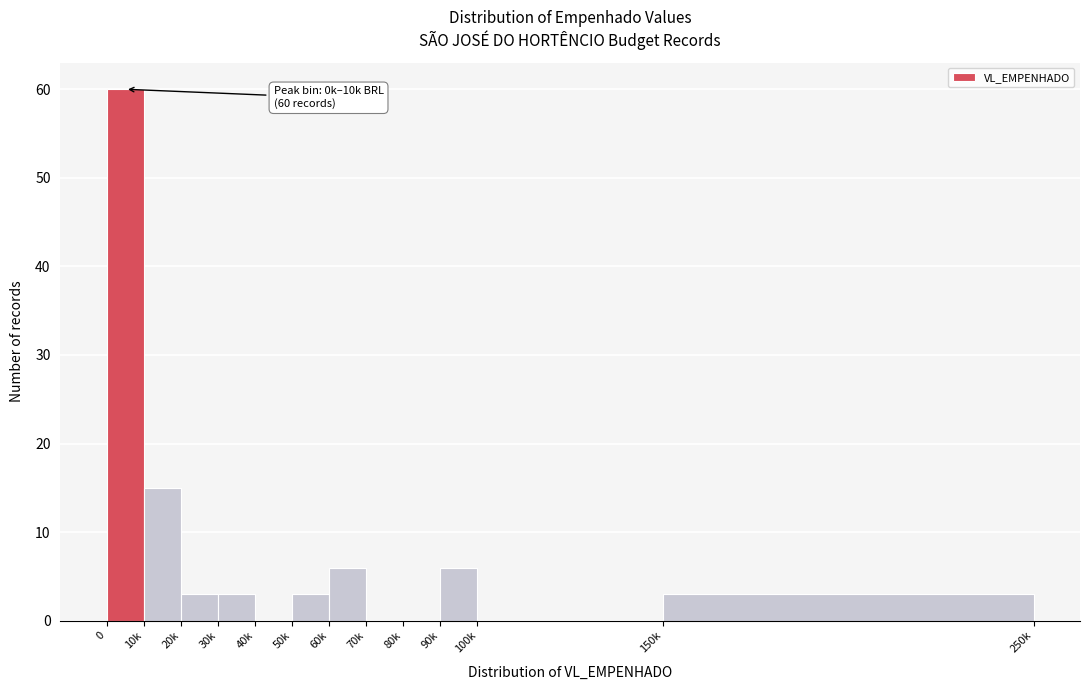

Reading right to left, what are all the values shown in this chart?

150k=3	100k=0	90k=6	80k=0	70k=0	60k=6	50k=3	40k=0	30k=3	20k=3	10k=15	0=60